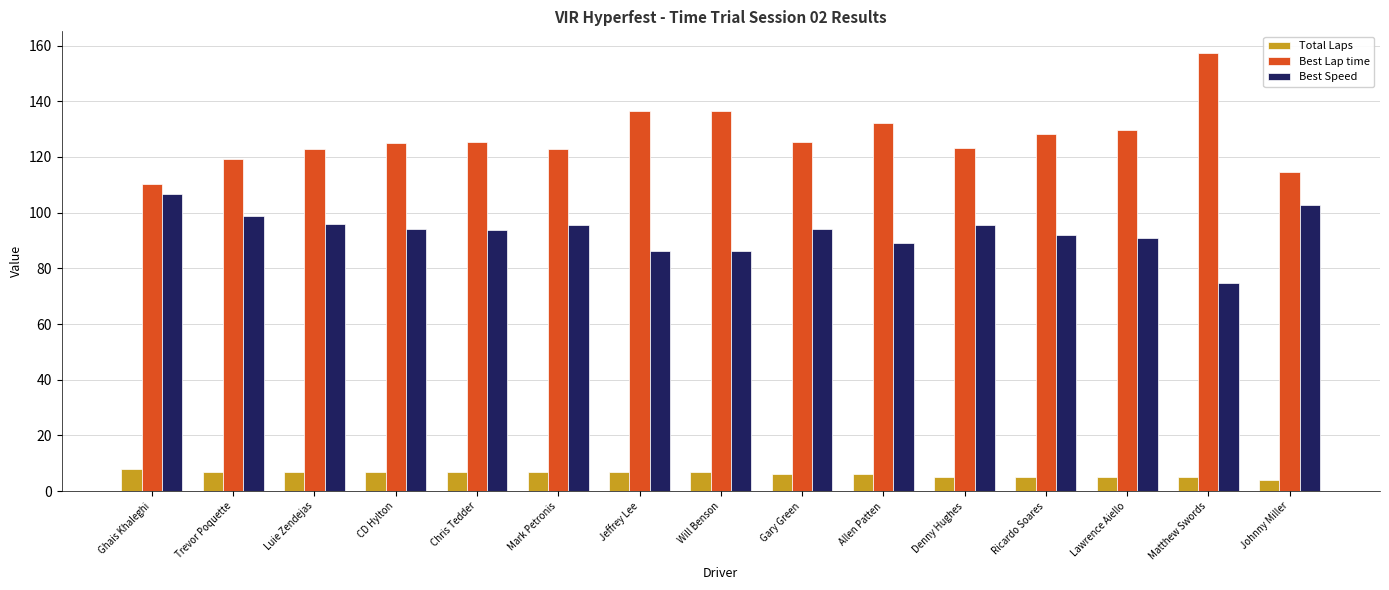

At which label does Best Lap time reach its minimum?

Ghais Khaleghi